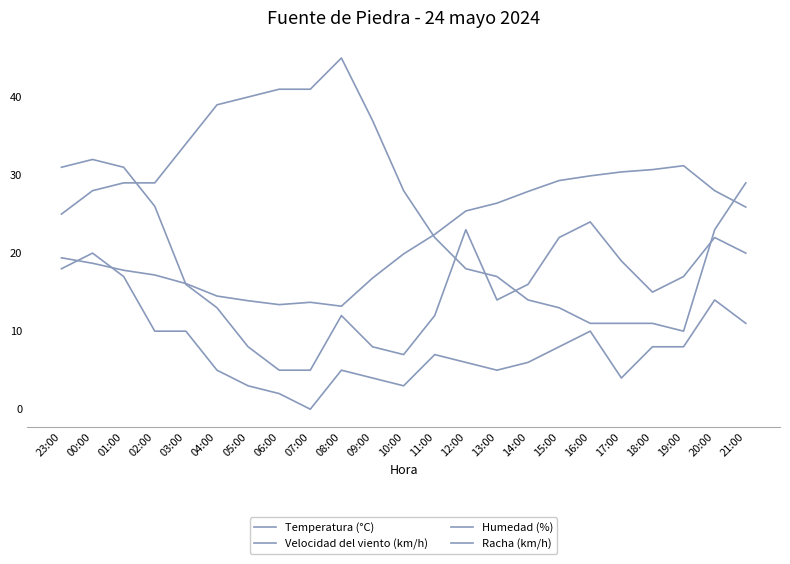

Which has a higher value, 00:00 or 15:00?

15:00